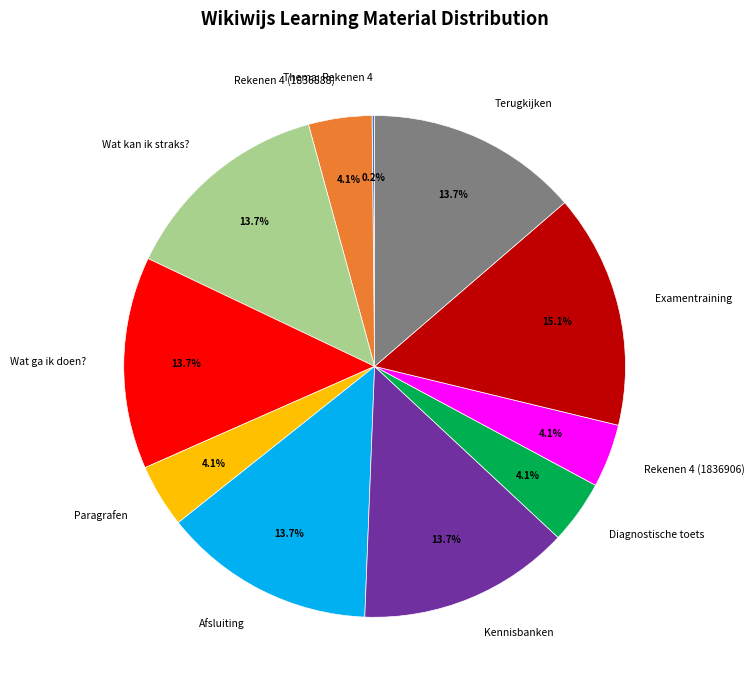

Is there any slice that represents more than half of the pie?

No